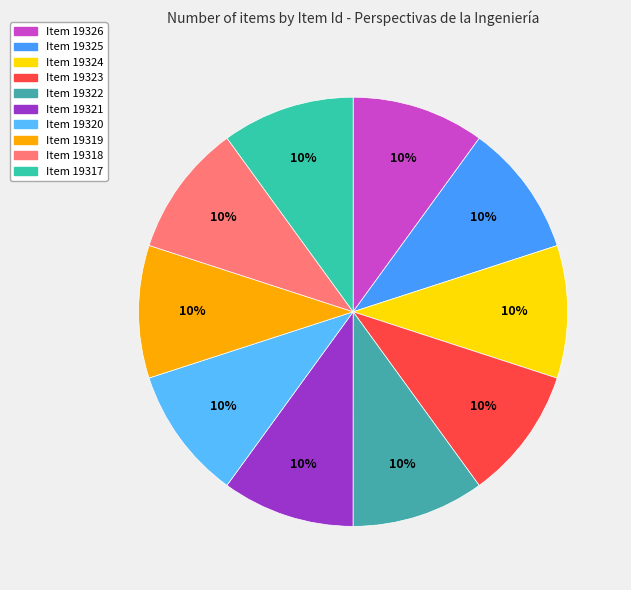

Count the number of slices in the pie.

10